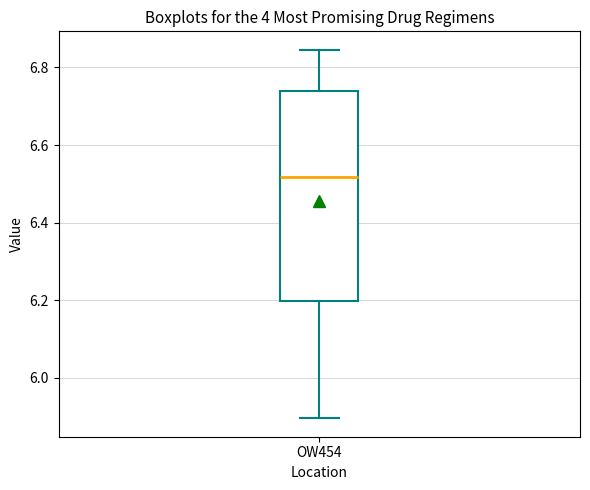

Transcribe this box plot: give where the median line is, the range the box spans, and where the two whiskers end, as read against the y-axis. The values are not printed on the chart, so give them approximately, as read against the axis.

median 6.52, box 6.20 to 6.74, whiskers 5.90 to 6.84